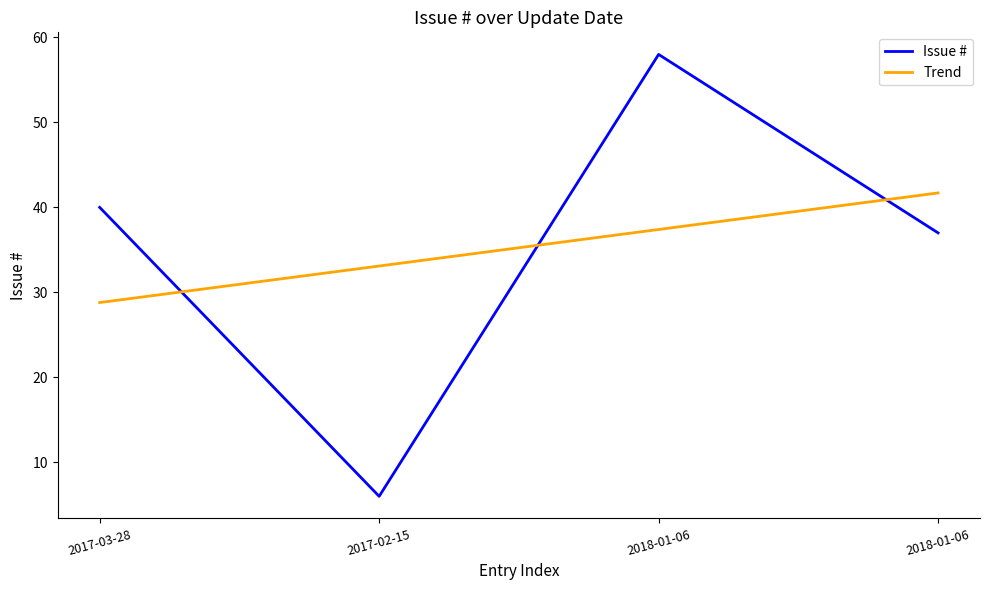

Is it true that Issue # equals 6.0 at 2017-02-15?

True